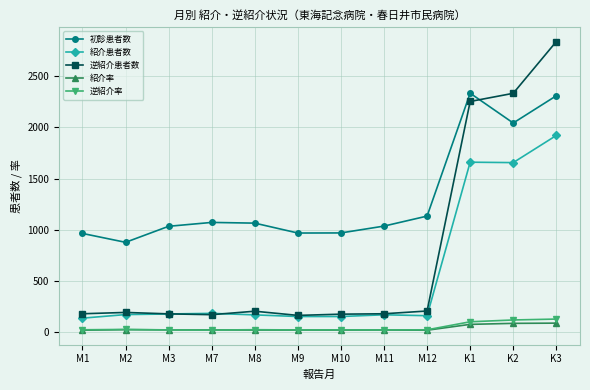

Which series has the widest spread of values?

逆紹介患者数